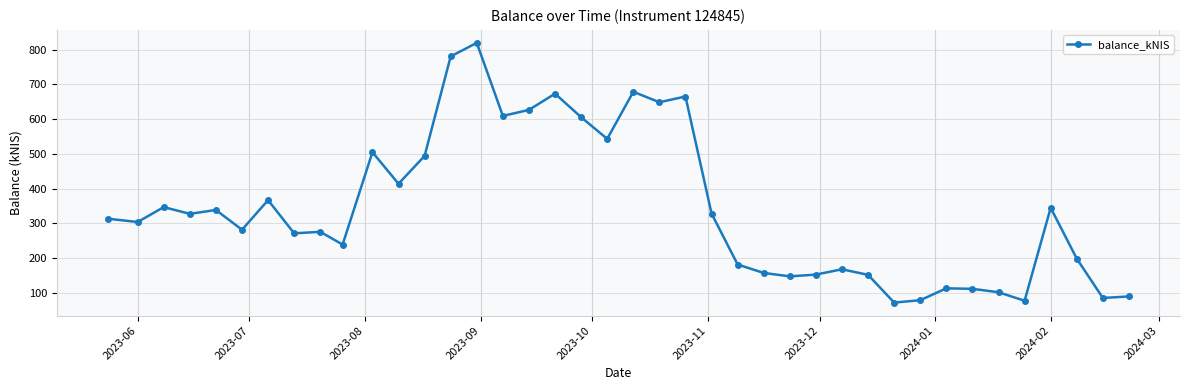

How many distinct data groups are displayed?

1